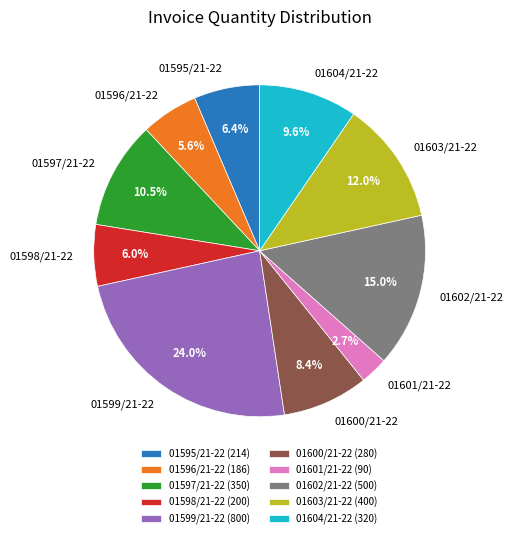

Is it true that 01604/21-22 is 1% of the pie?

False